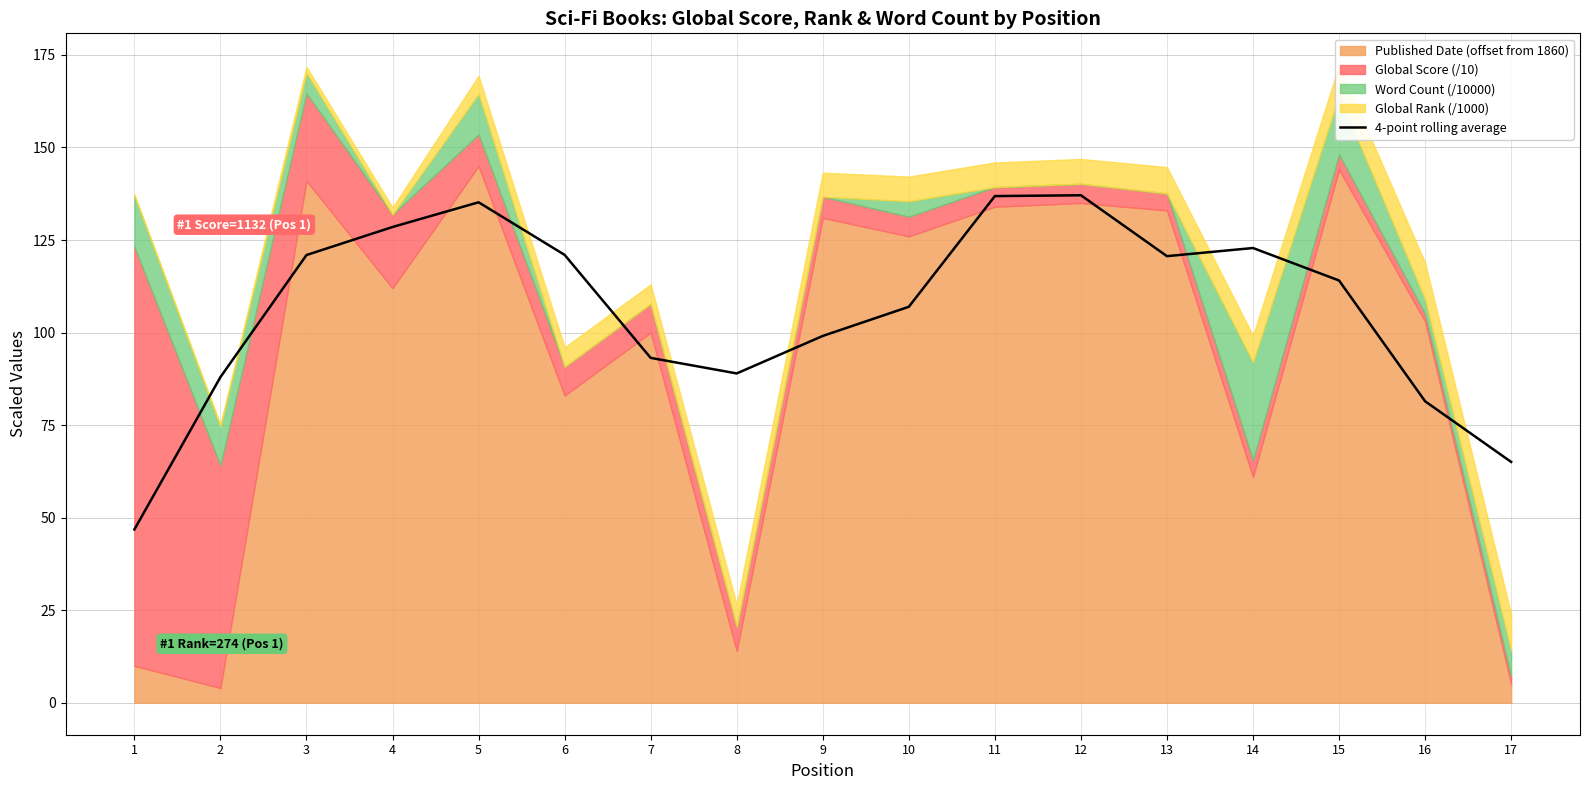

What is the difference between the maximum and minimum values?

90.3